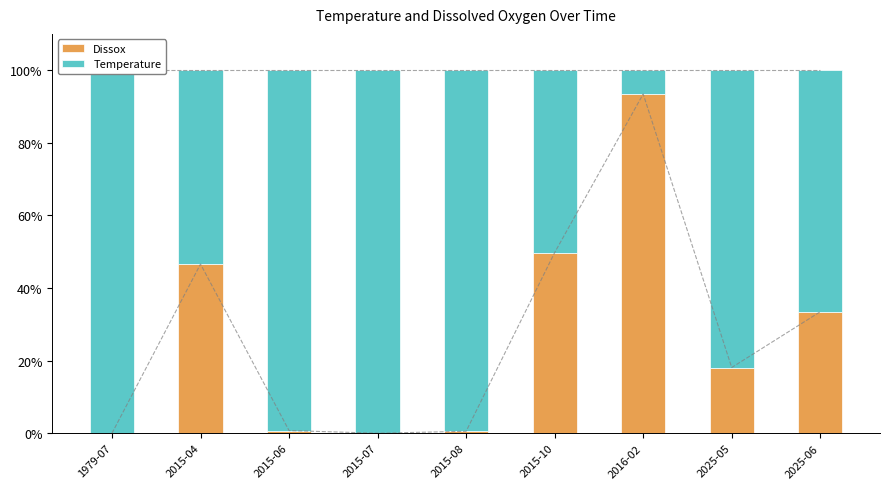

What is the label of the 6th bar from the left?

2015-10